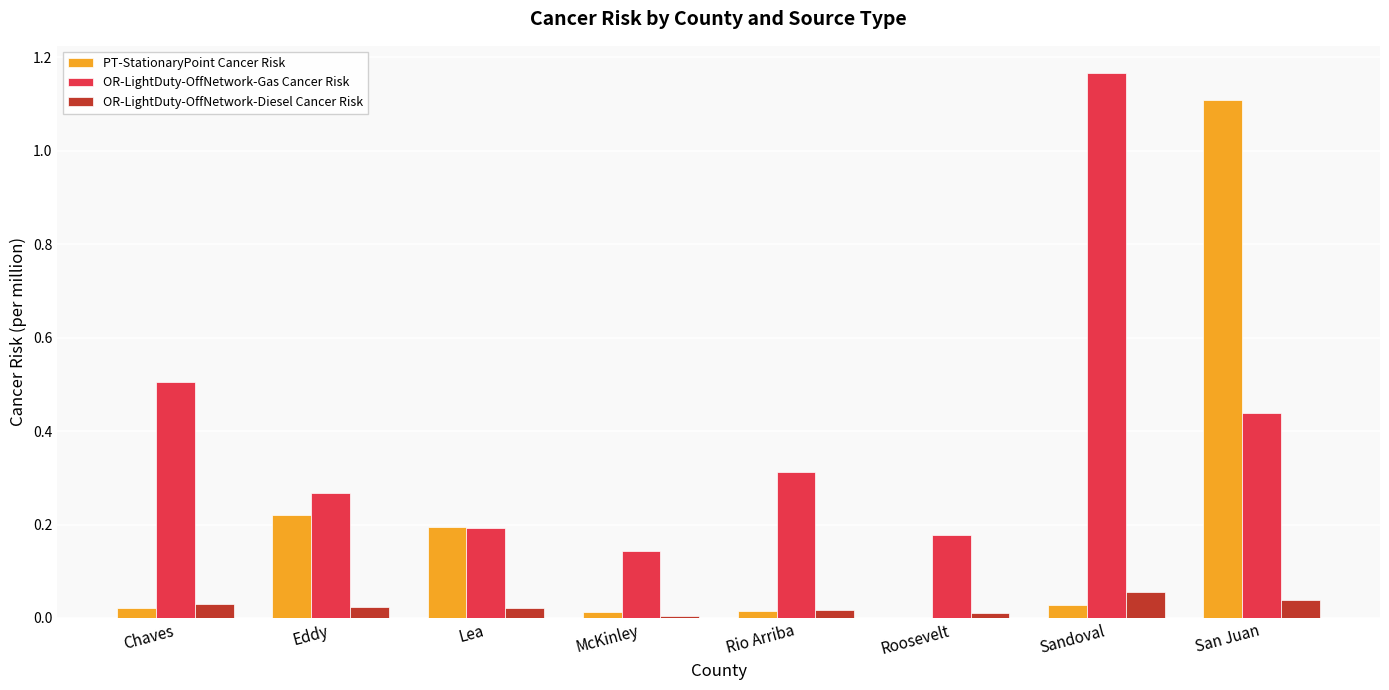

How many distinct data groups are displayed?

3